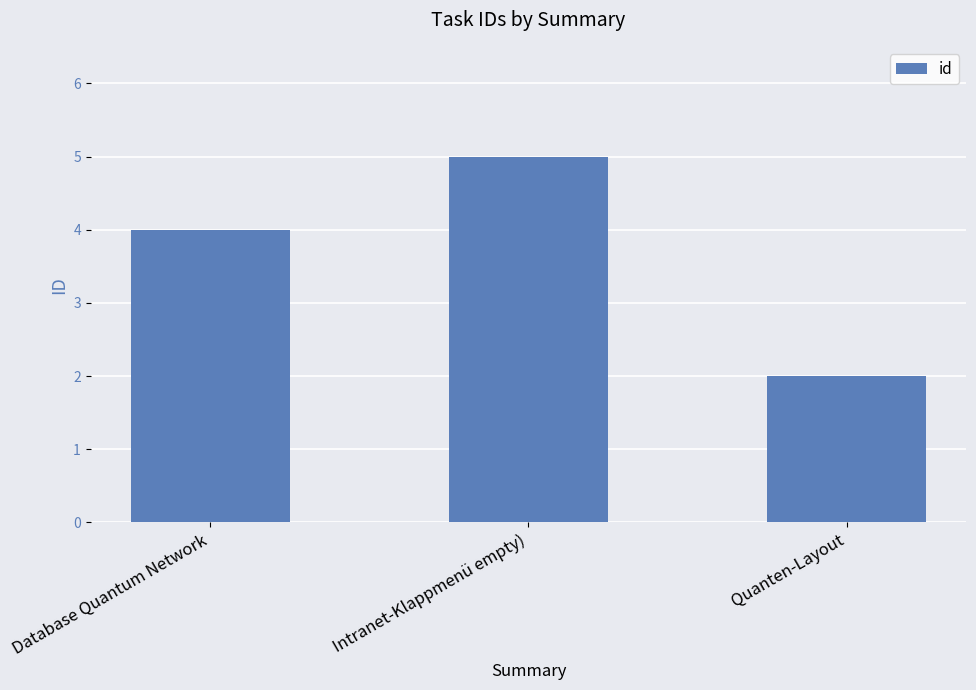

Which category has the highest value across all series?

Intranet-Klappmenü empty)